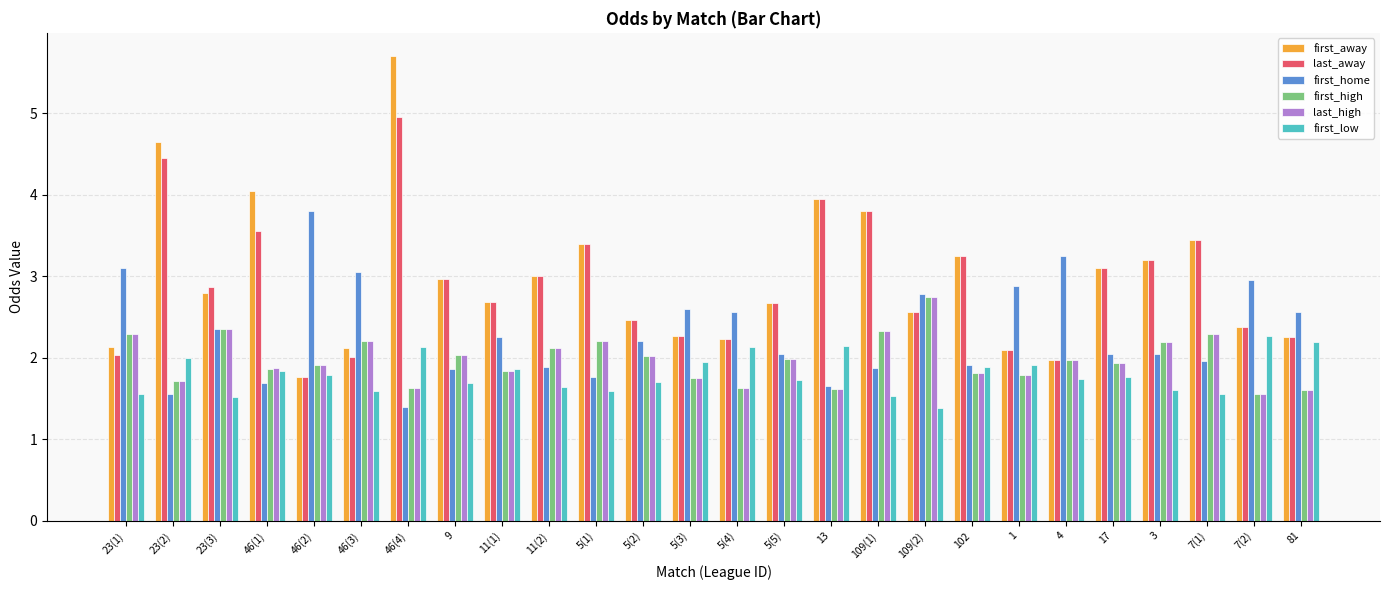

The value of last_high at 13 is 2.2. True or false?

False